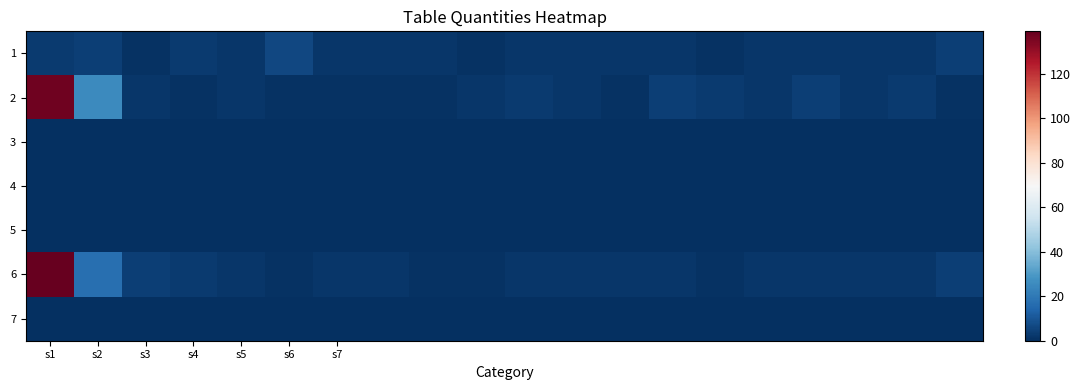

Between s2 and 19, which is larger?

s2